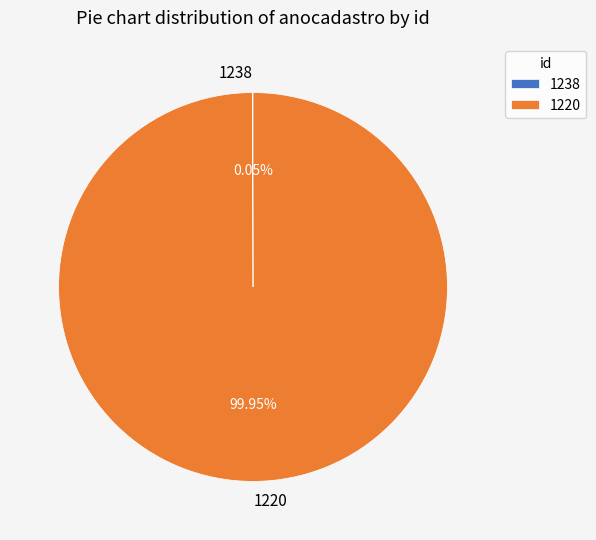

Does 1220 represent more than half of the total?

Yes